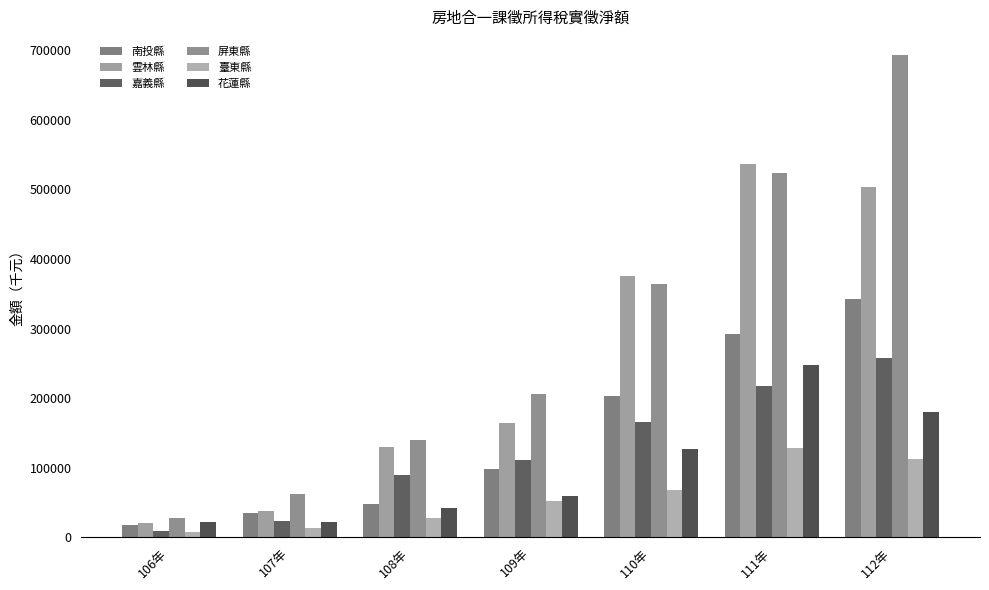

What position from the left is 112年?

7